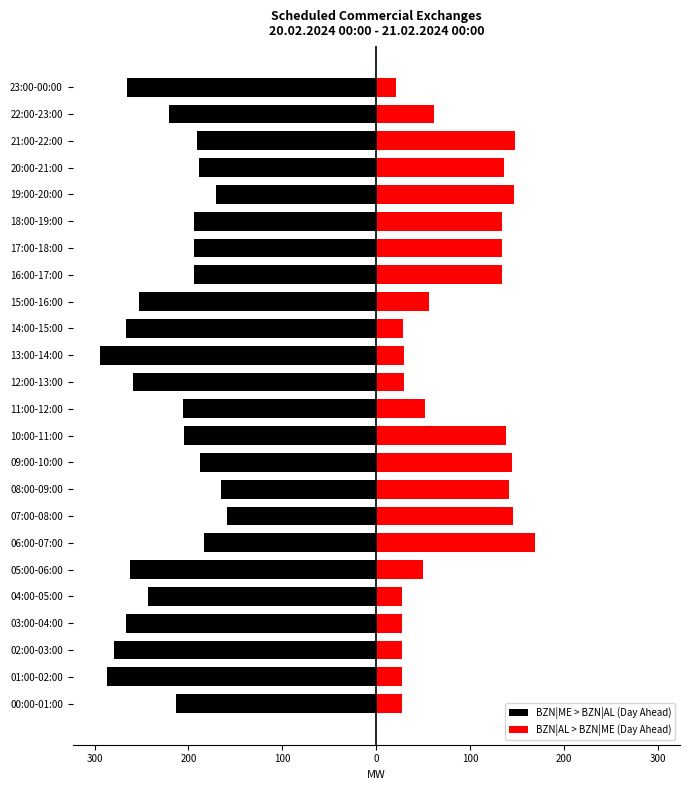

Are the bars grouped side by side (vs. stacked)?

Yes